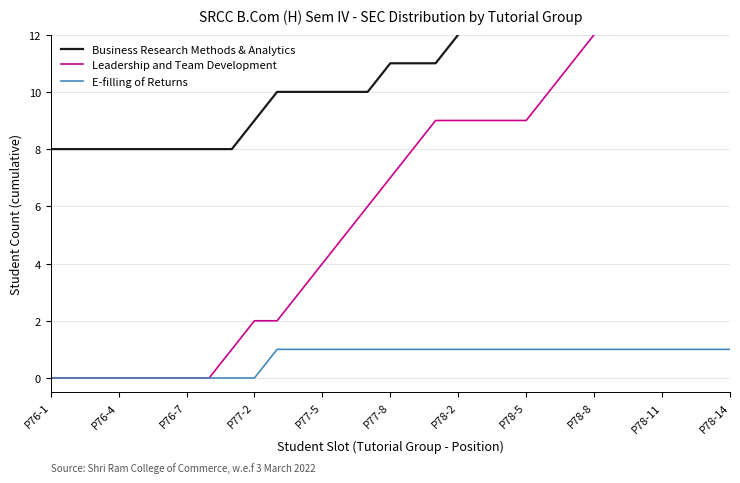

The E-filling of Returns series shows 0 at P78-8. True or false?

False